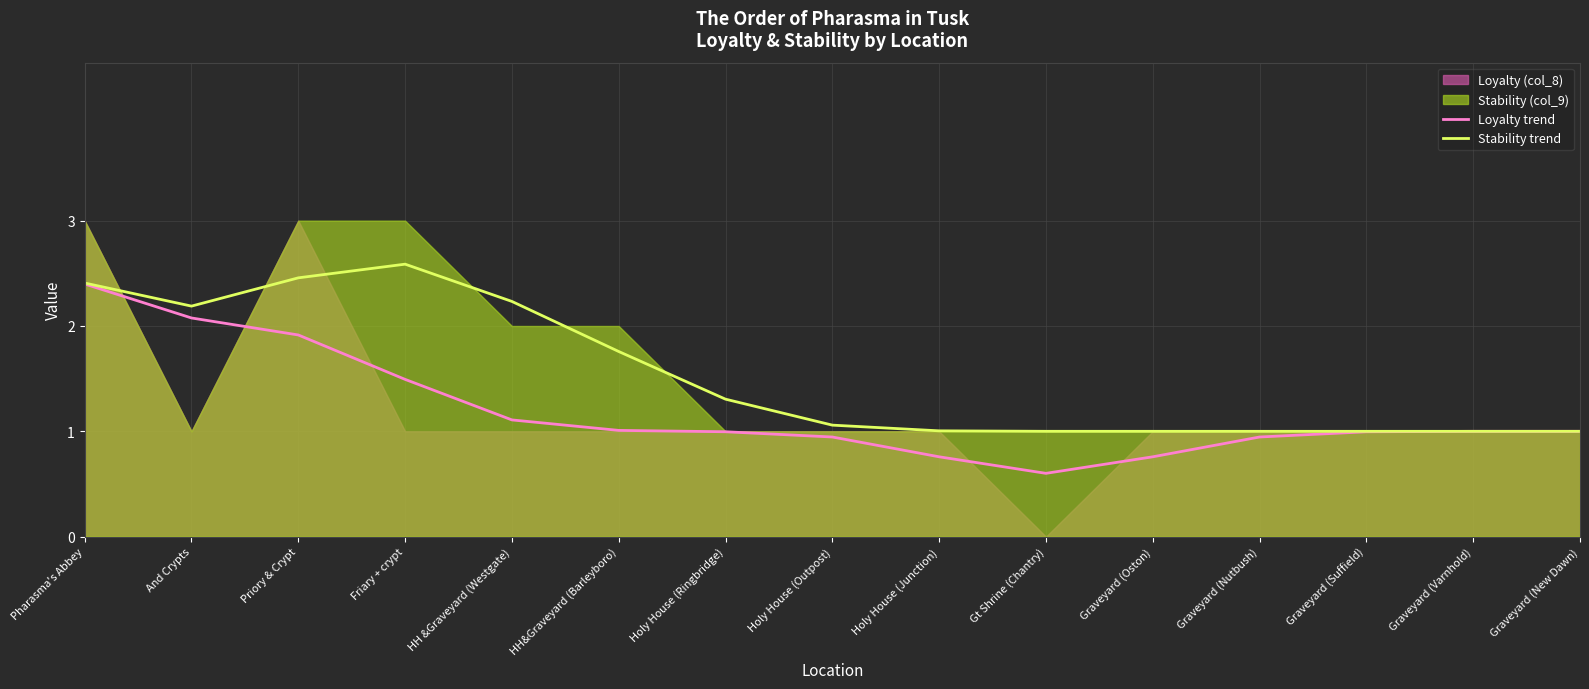

True or false: Stability trend has more than 1 interior local peaks.

False